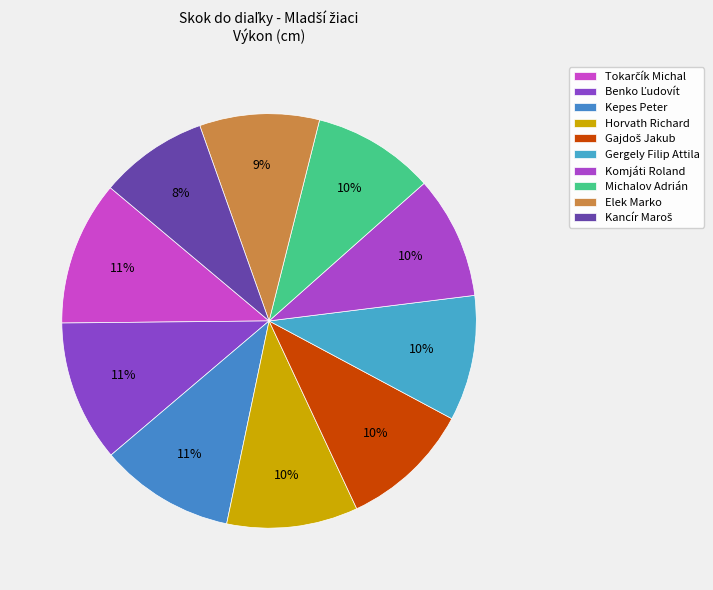

Count the number of slices in the pie.

10